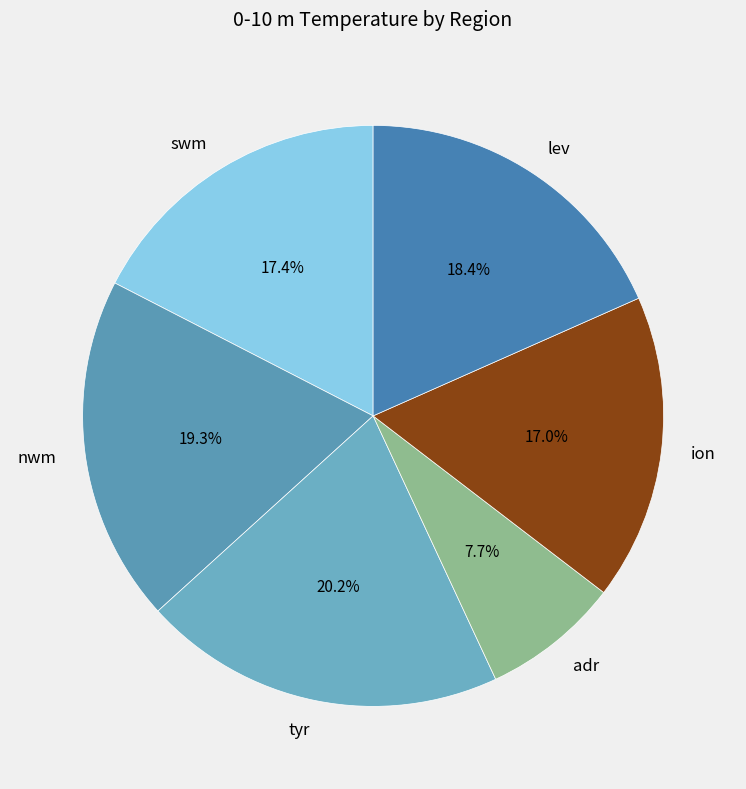

Is there a majority slice in this chart?

No